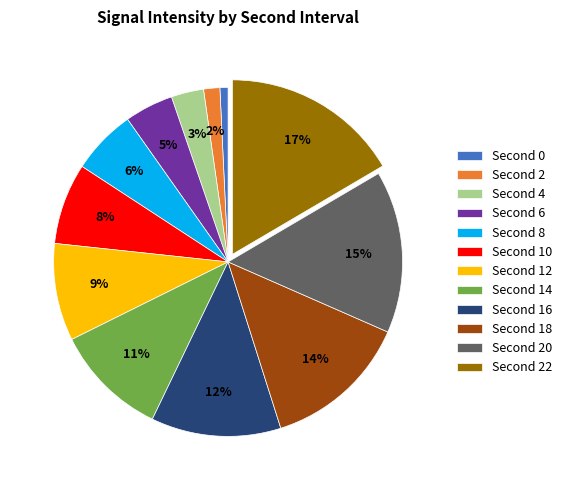

Rank the categories by value from highest to lowest.

Second 22, Second 20, Second 18, Second 16, Second 14, Second 12, Second 10, Second 8, Second 6, Second 4, Second 2, Second 0